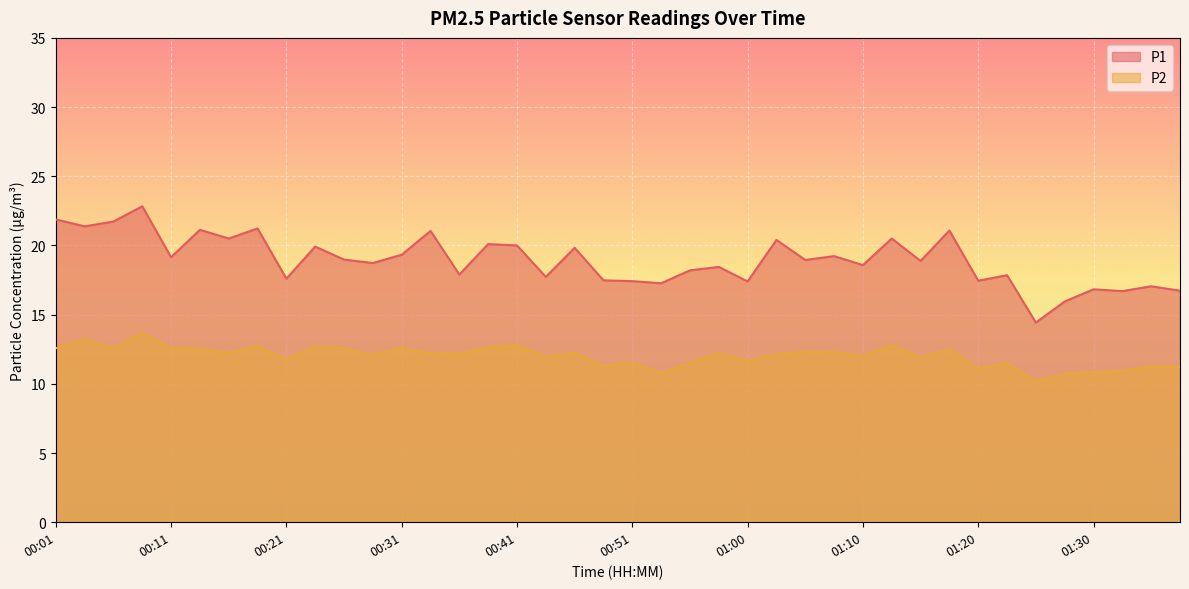

True or false: P2 and P1 intersect in this chart.

False